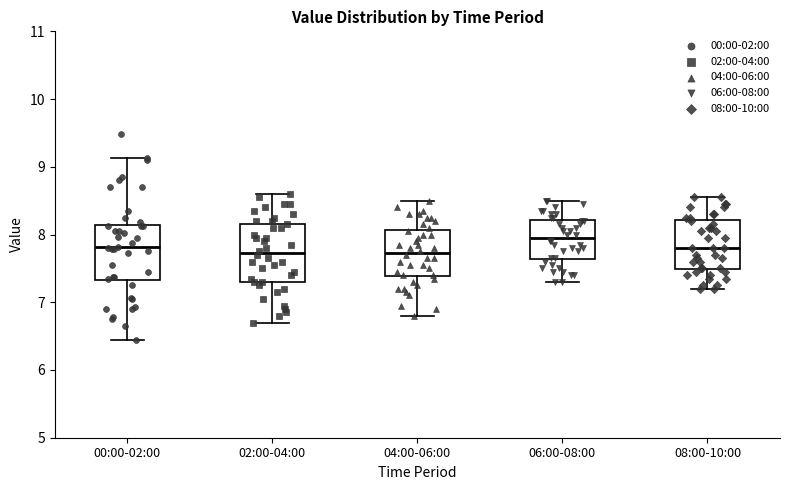

Which box's median line is the highest?

06:00-08:00